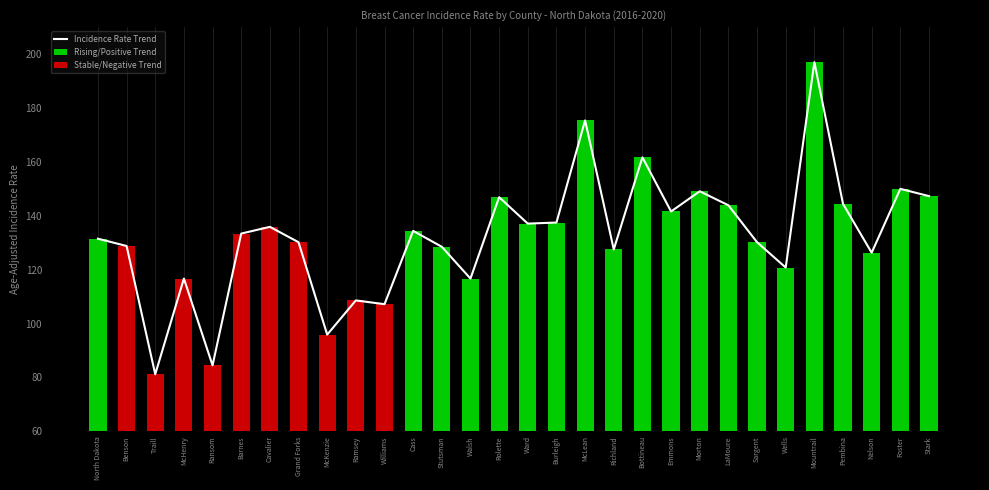

How many data points are above 133?

15